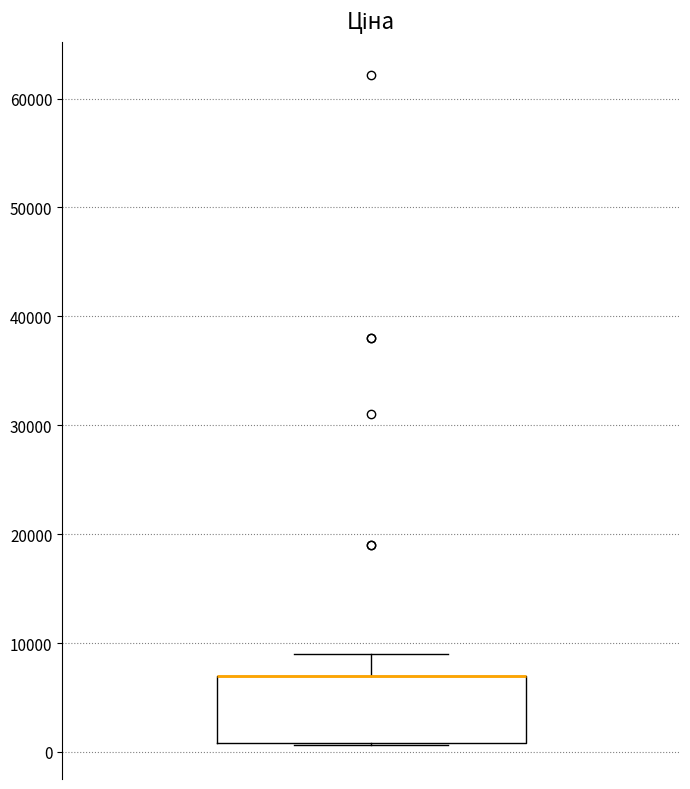

Where is the upper edge of the box on the y-axis? The values are not printed on the chart, so give them approximately, as read against the axis.

7000